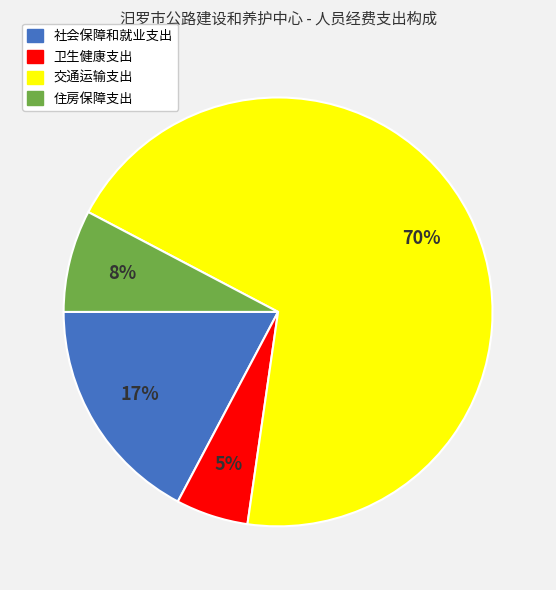

Which has a higher value, 卫生健康支出 or 社会保障和就业支出?

社会保障和就业支出